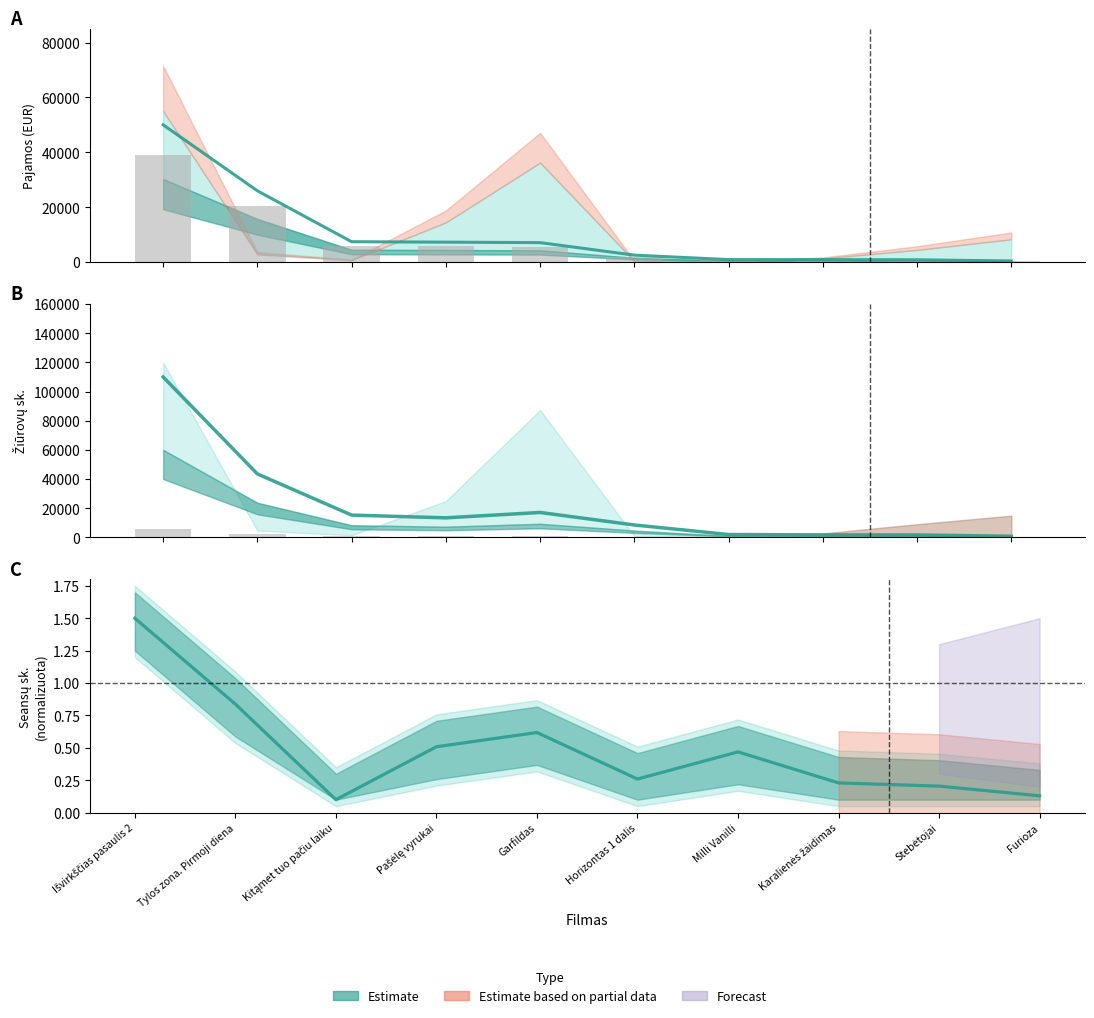

What is the difference between the second highest and second lowest values in the Pajamos (GBO) series?

25139.5